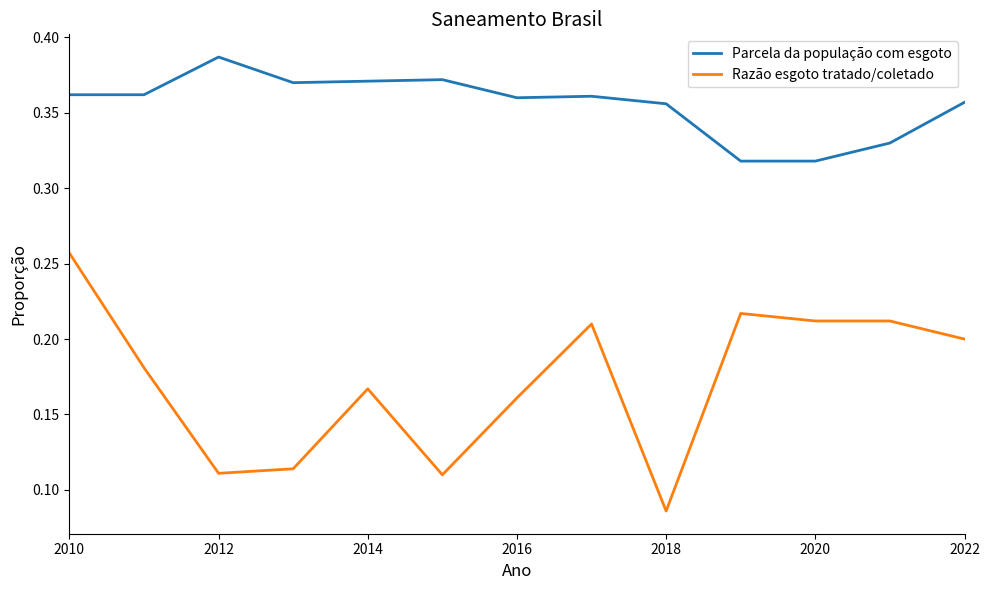

Rank the series by their average value, from highest to lowest.

Parcela da população com esgoto, Razão esgoto tratado/coletado